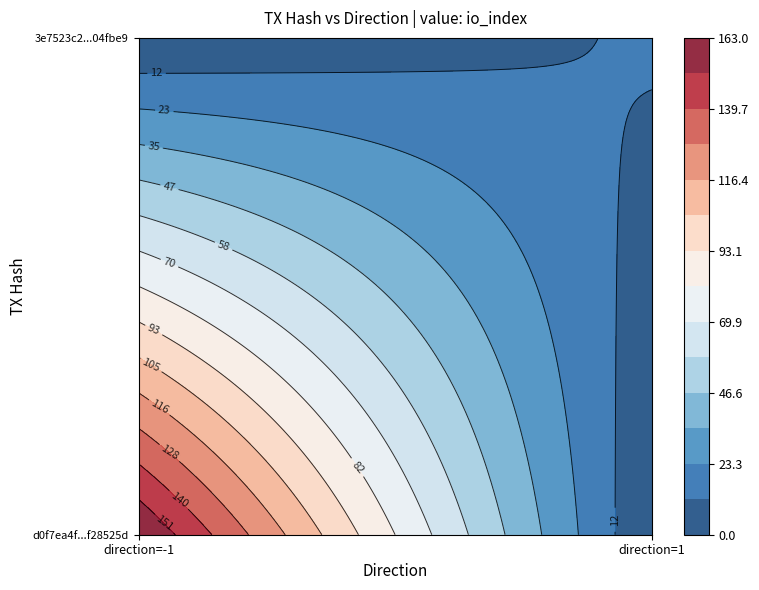

What is the average value of the d0f7ea4f997f947402d119c84bde99f6f28525d series?

81